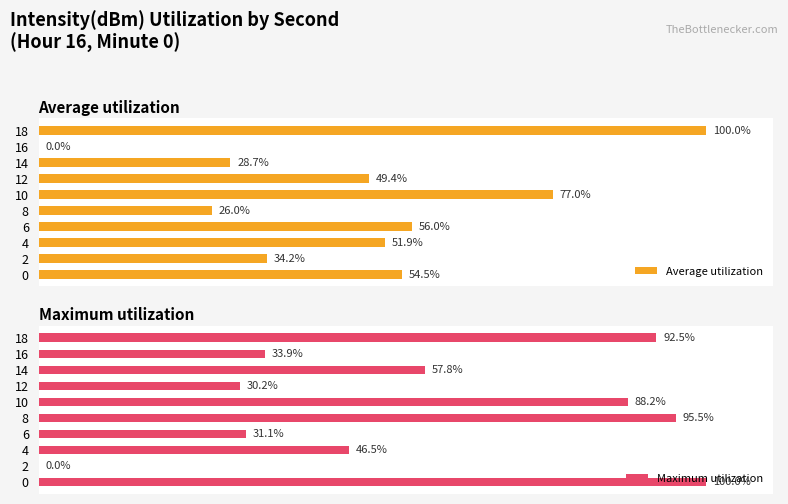

What is the sum of all Maximum utilization values?

575.7